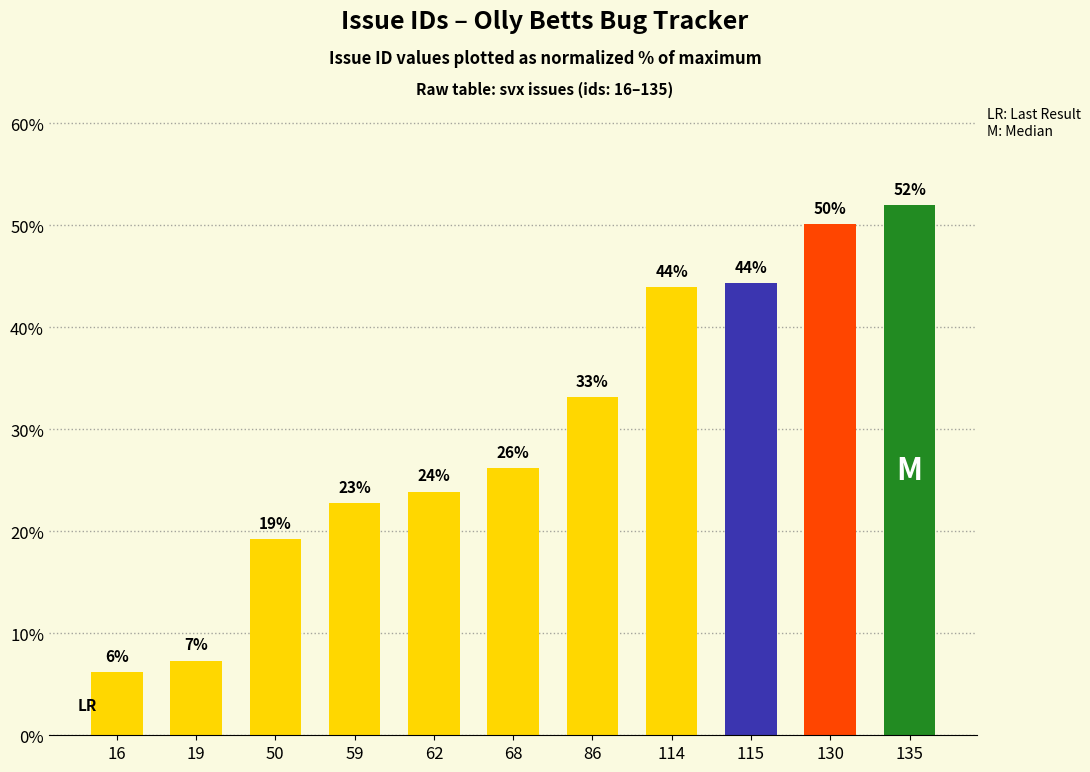

What is the difference between the maximum and second lowest values?

44.7